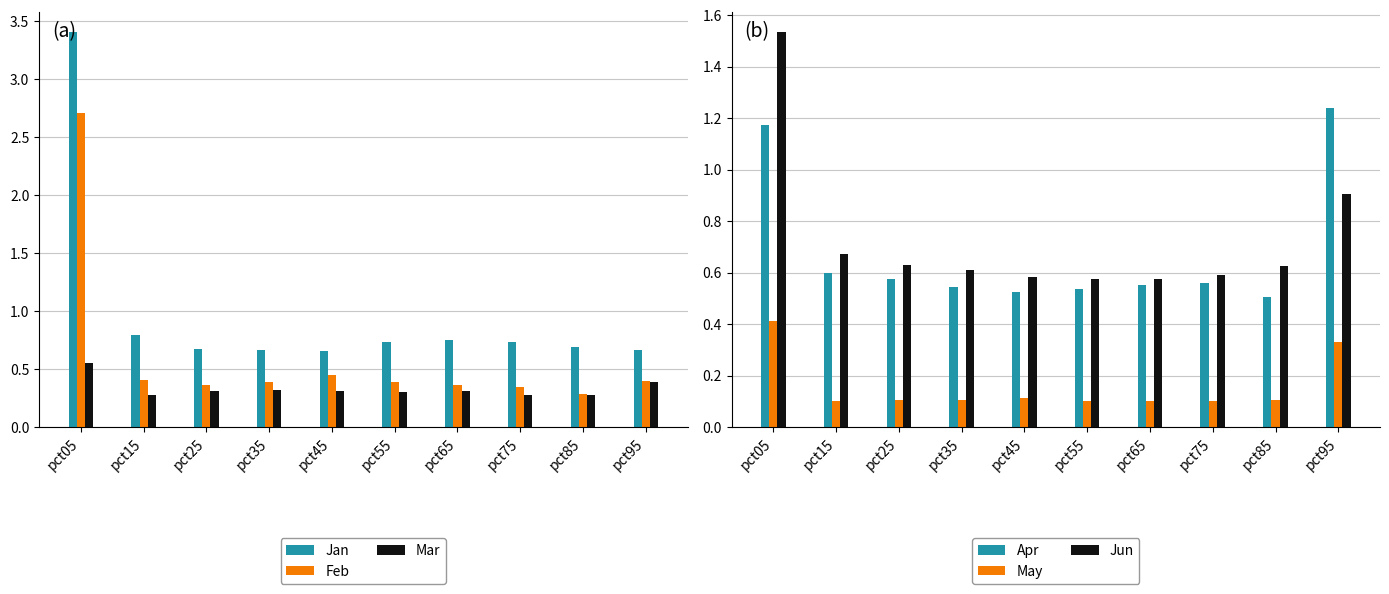

Reading right to left, list all the values displayed in this chart.

Jan: 0.7	0.7	0.7	0.7	0.7	0.7	0.7	0.7	0.8	3.4
Feb: 0.4	0.3	0.4	0.4	0.4	0.4	0.4	0.4	0.4	2.7
Mar: 0.4	0.3	0.3	0.3	0.3	0.3	0.3	0.3	0.3	0.6
Apr: 1.2	0.5	0.6	0.6	0.5	0.5	0.5	0.6	0.6	1.2
May: 0.3	0.1	0.1	0.1	0.1	0.1	0.1	0.1	0.1	0.4
Jun: 0.9	0.6	0.6	0.6	0.6	0.6	0.6	0.6	0.7	1.5